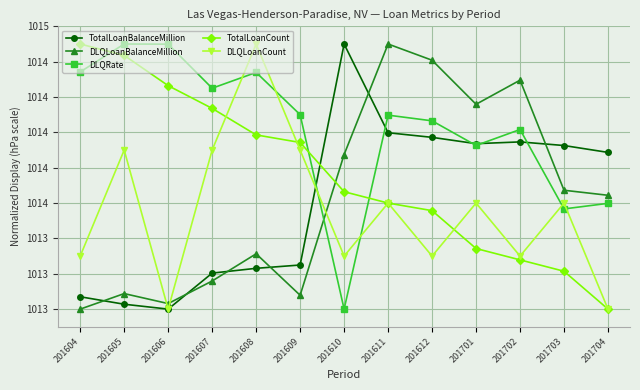

What are all the series names shown in the legend?

TotalLoanBalanceMillion, DLQLoanBalanceMillion, DLQRate, TotalLoanCount, DLQLoanCount